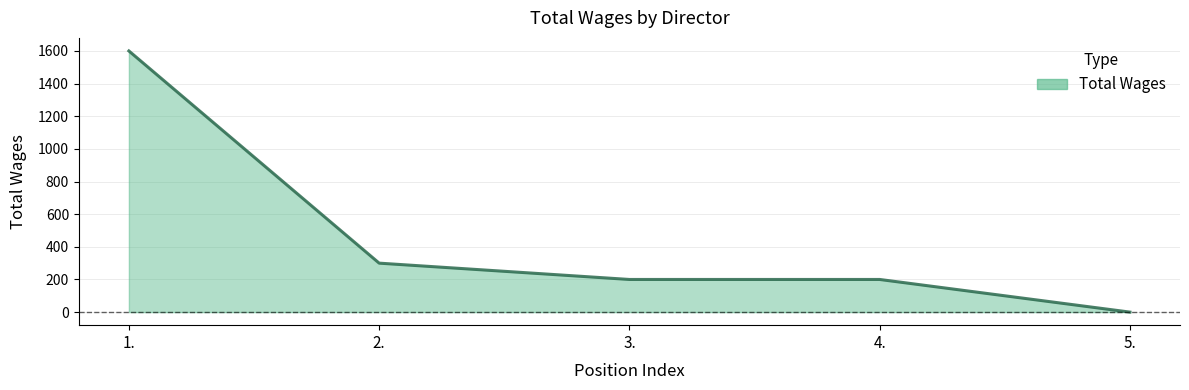

The value at 2. is 512. True or false?

False